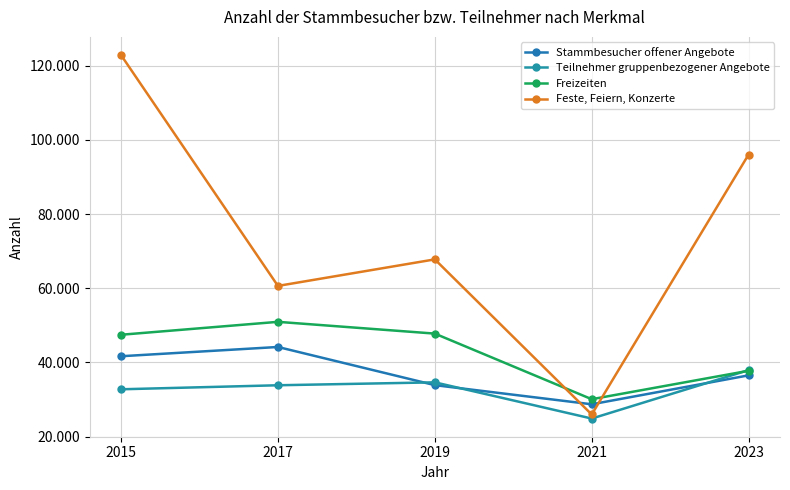

Between 2017 and 2021, which series saw the biggest shift?

Feste, Feiern, Konzerte